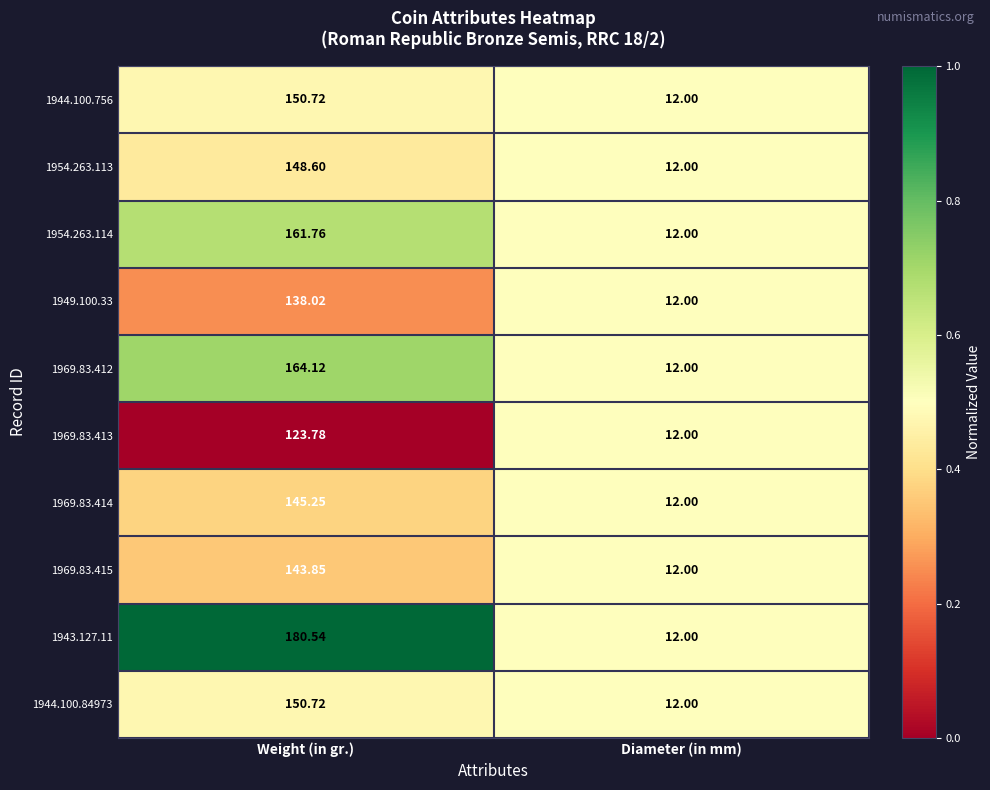

At which category is the sum across all series the highest?

Weight (in gr.)